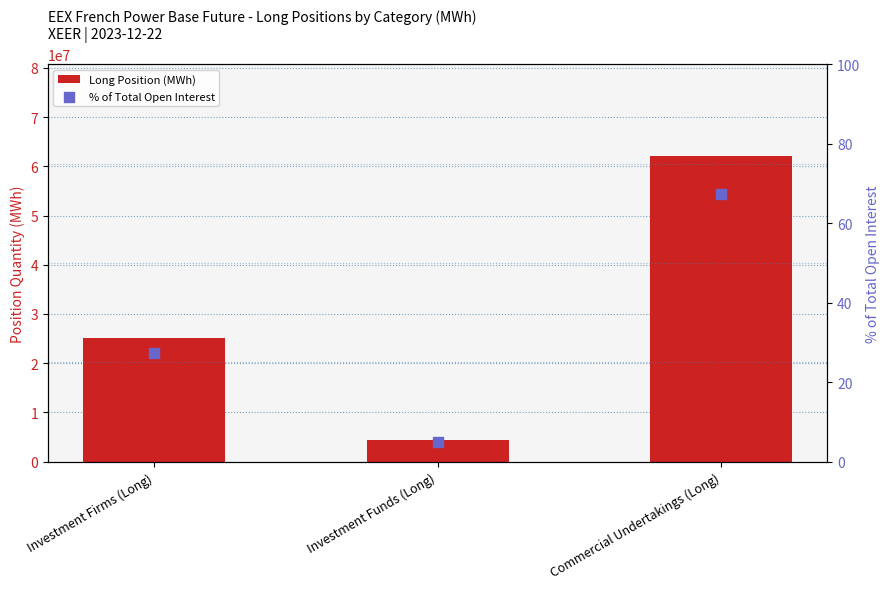

Which series contains the highest Y value?

Long Position (MWh)